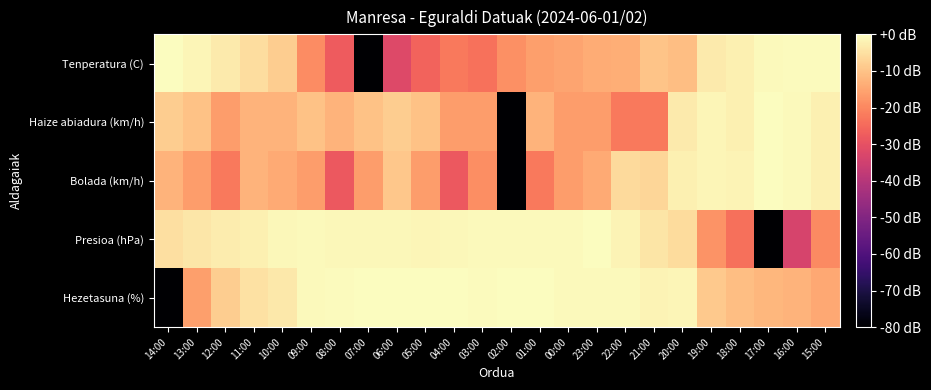

Which series has the largest total across all categories?

Hezetasuna (%)